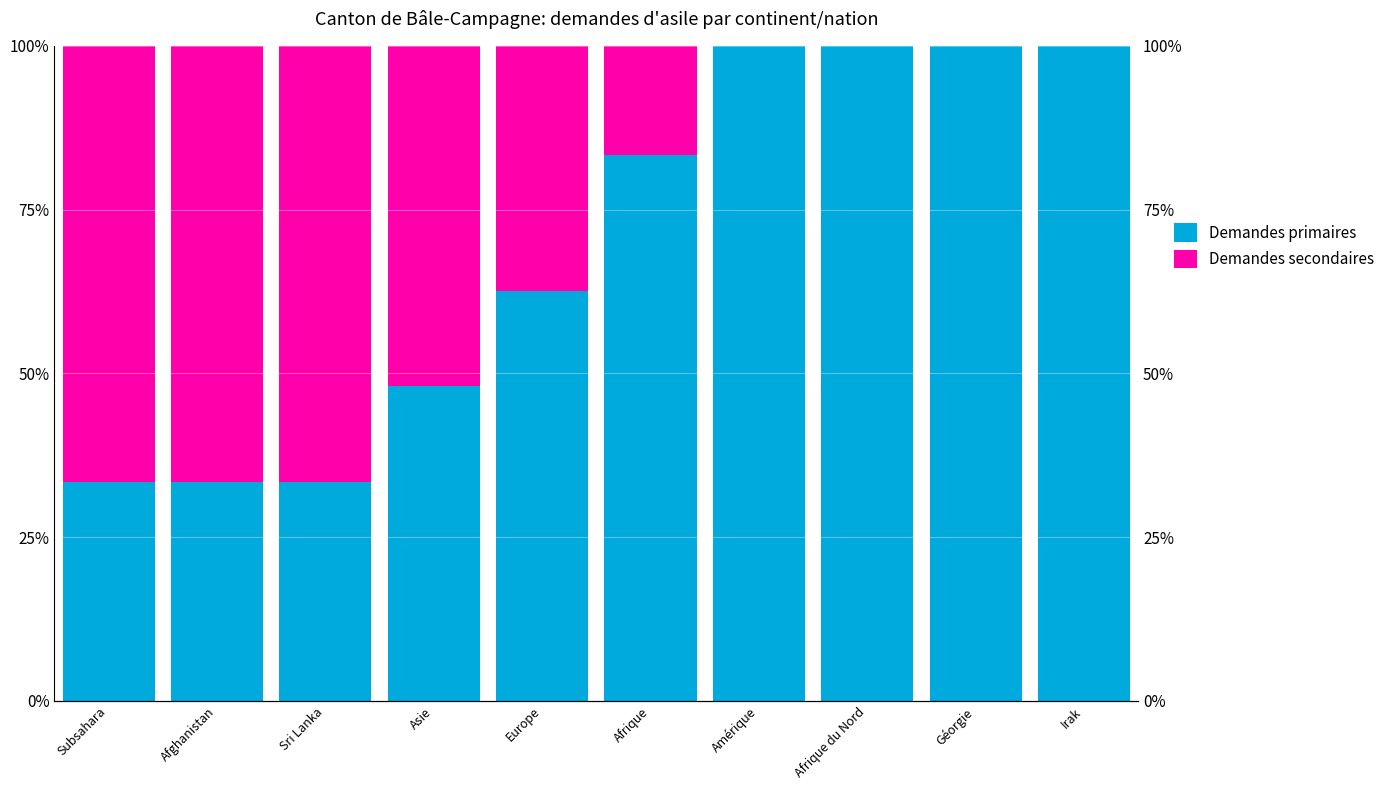

What is the highest value of the Demandes secondaires series?

66.7